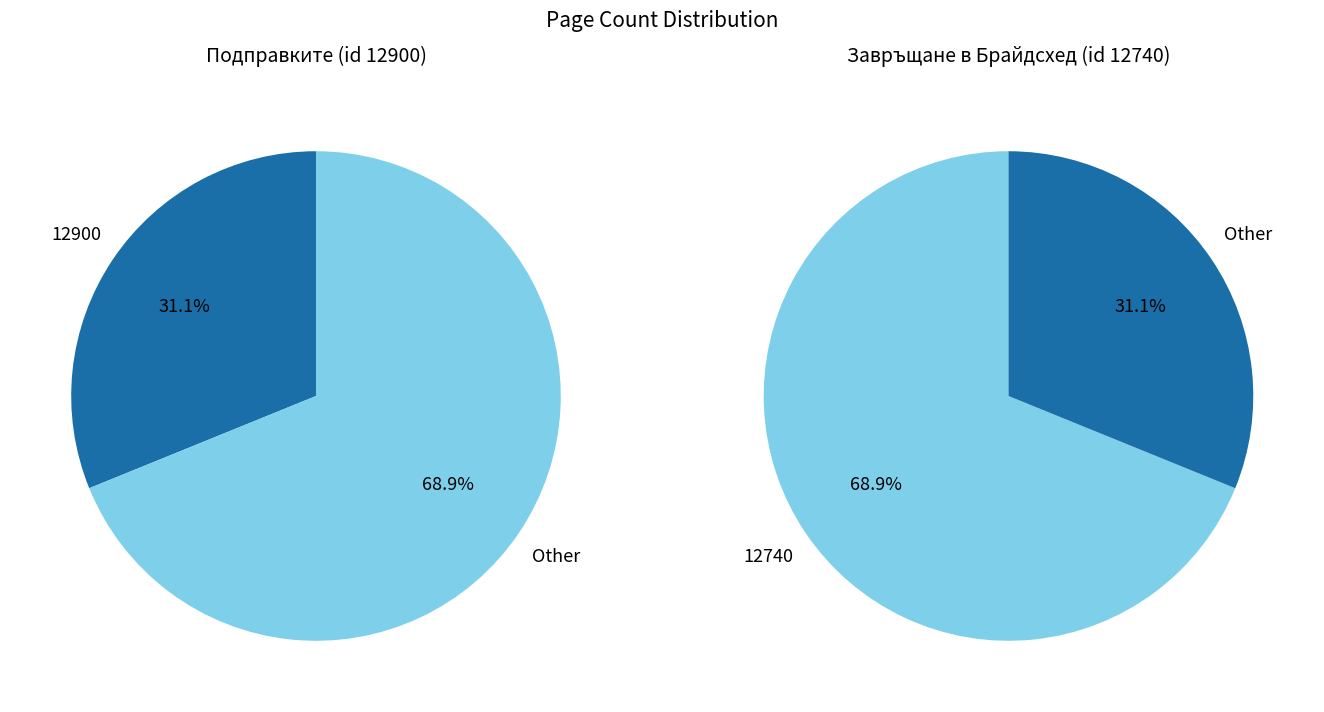

True or false: 12740 accounts for 69% of the total.

True